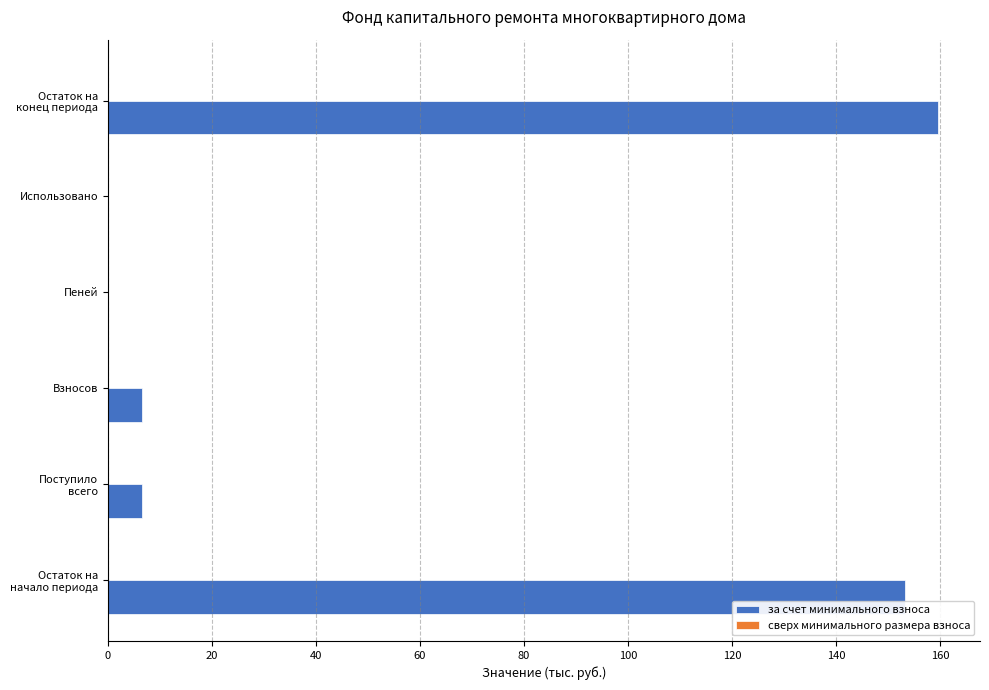

True or false: the data shows 0.0 at Пеней.

True